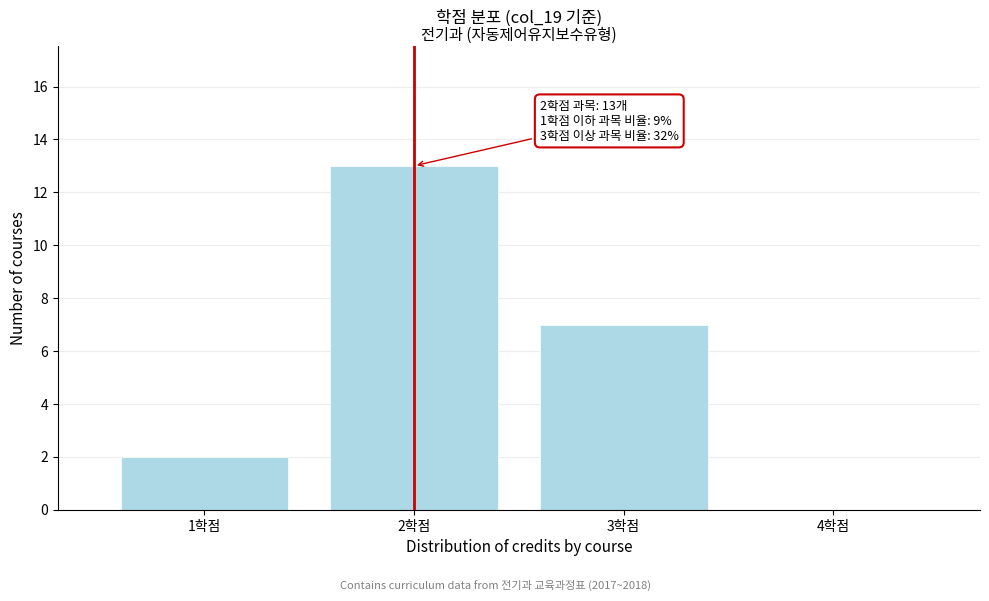

Reading left to right, what are all the values shown in this chart?

1학점=2	2학점=13	3학점=7	4학점=0